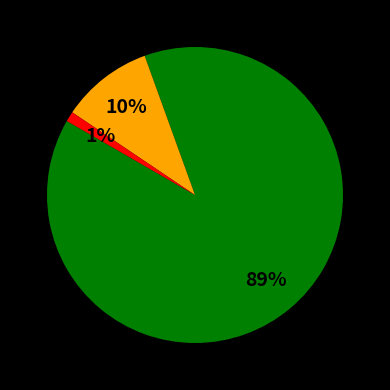

Is there a majority slice in this chart?

Yes